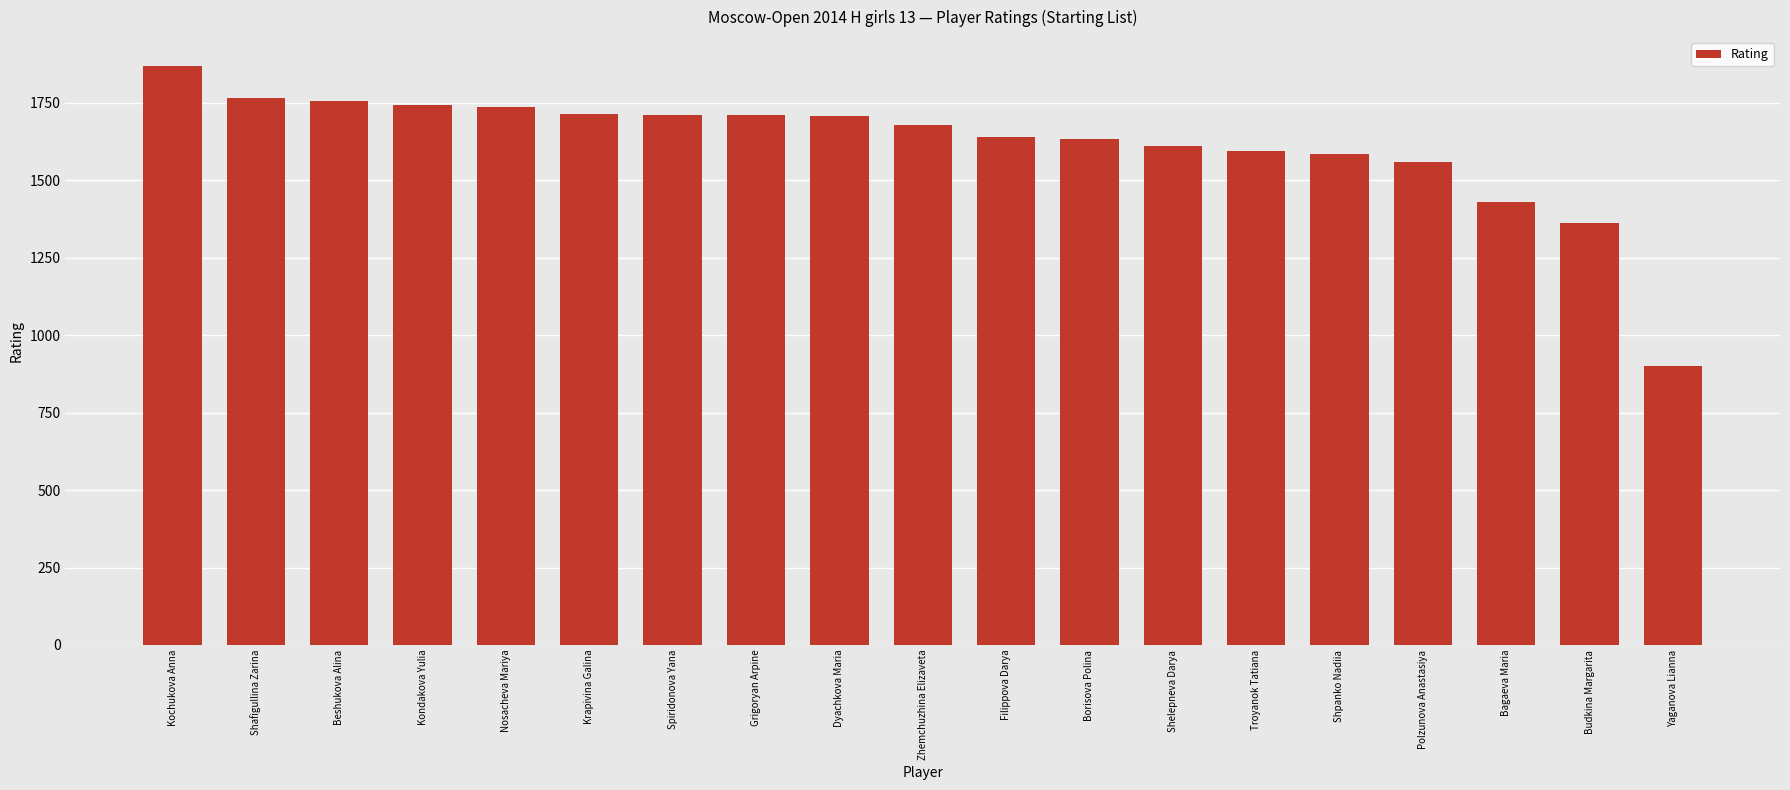

What is the minimum value shown in the chart?

900